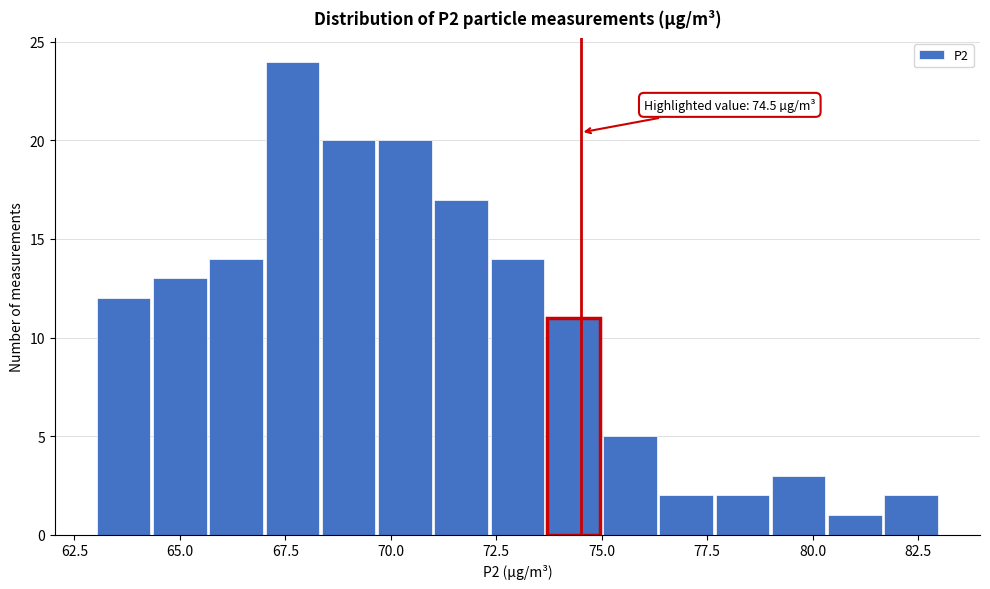

Read against the x-axis, roughly where is the centre of the tallest bar?

67.5